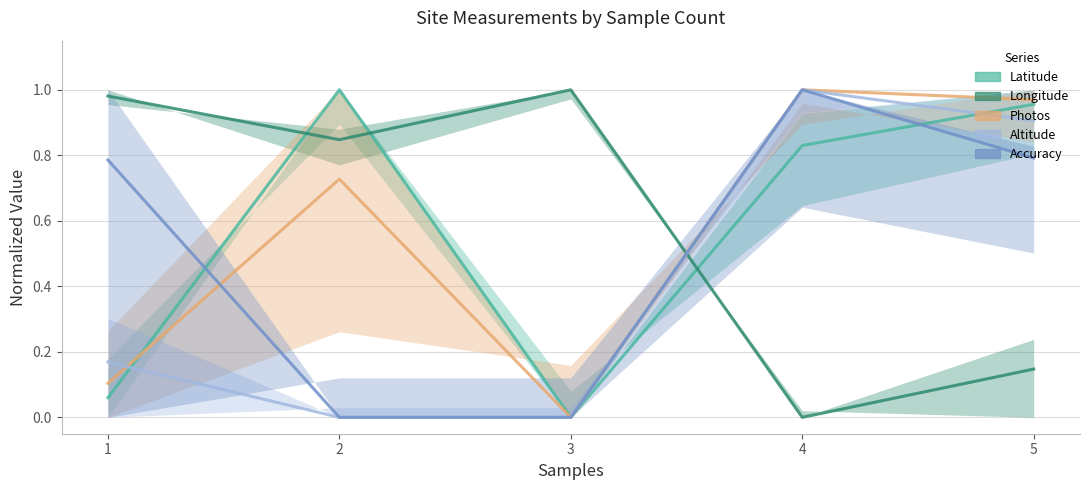

What value does the Photos series have at 1?

0.1